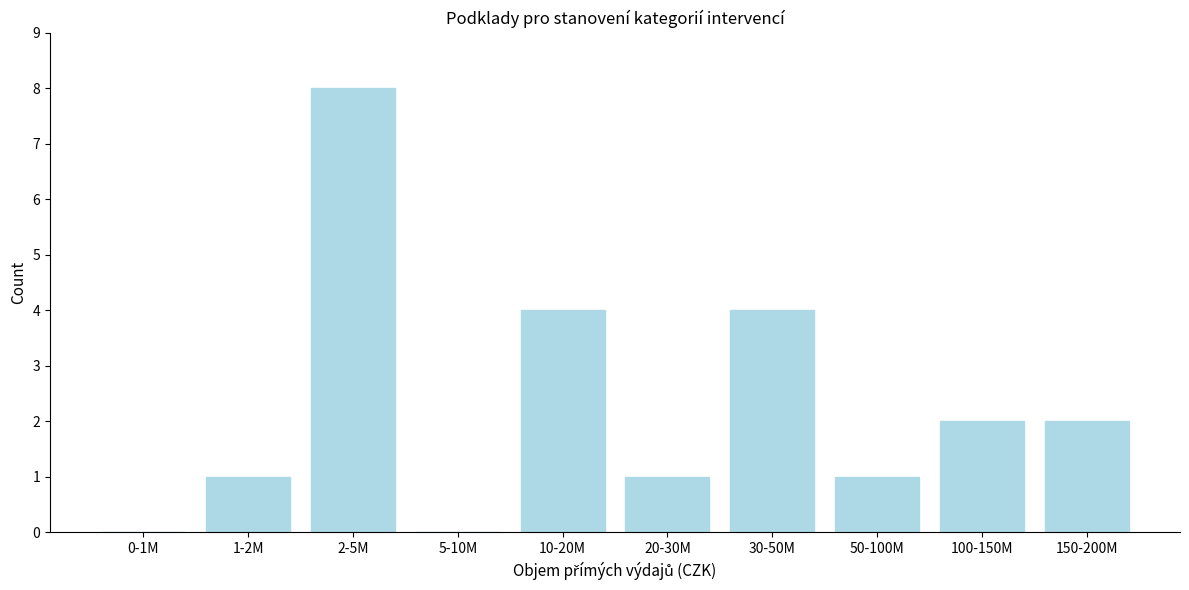

Reading left to right, what are all the values shown in this chart?

0-1M=0	1-2M=1	2-5M=8	5-10M=0	10-20M=4	20-30M=1	30-50M=4	50-100M=1	100-150M=2	150-200M=2